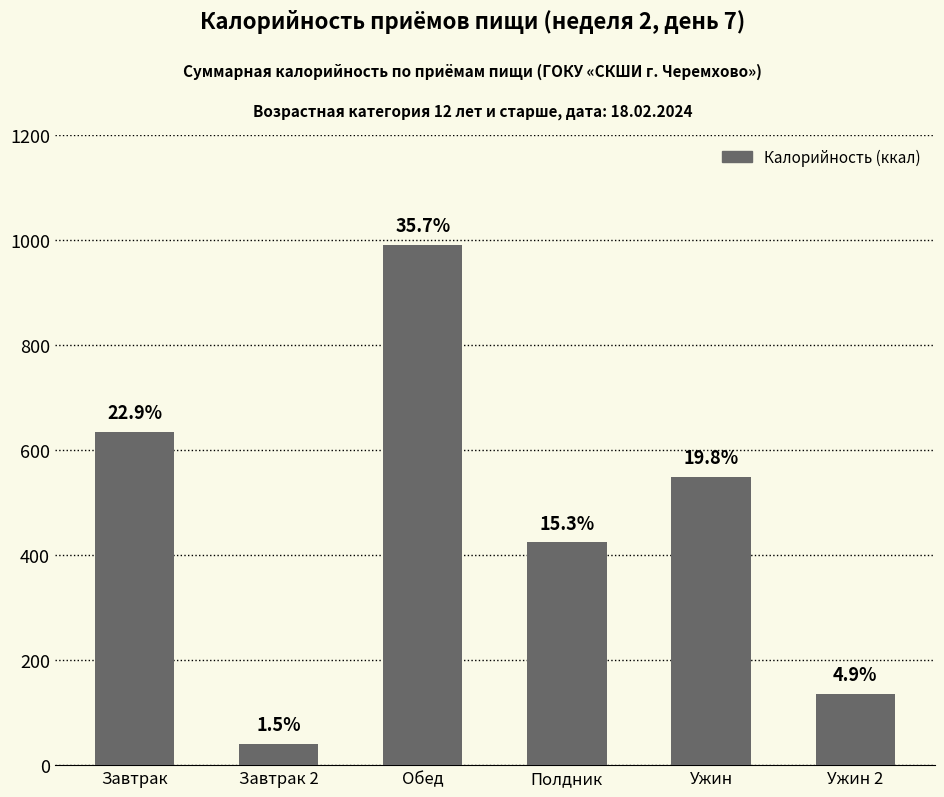

Are the bars grouped side by side (vs. stacked)?

No